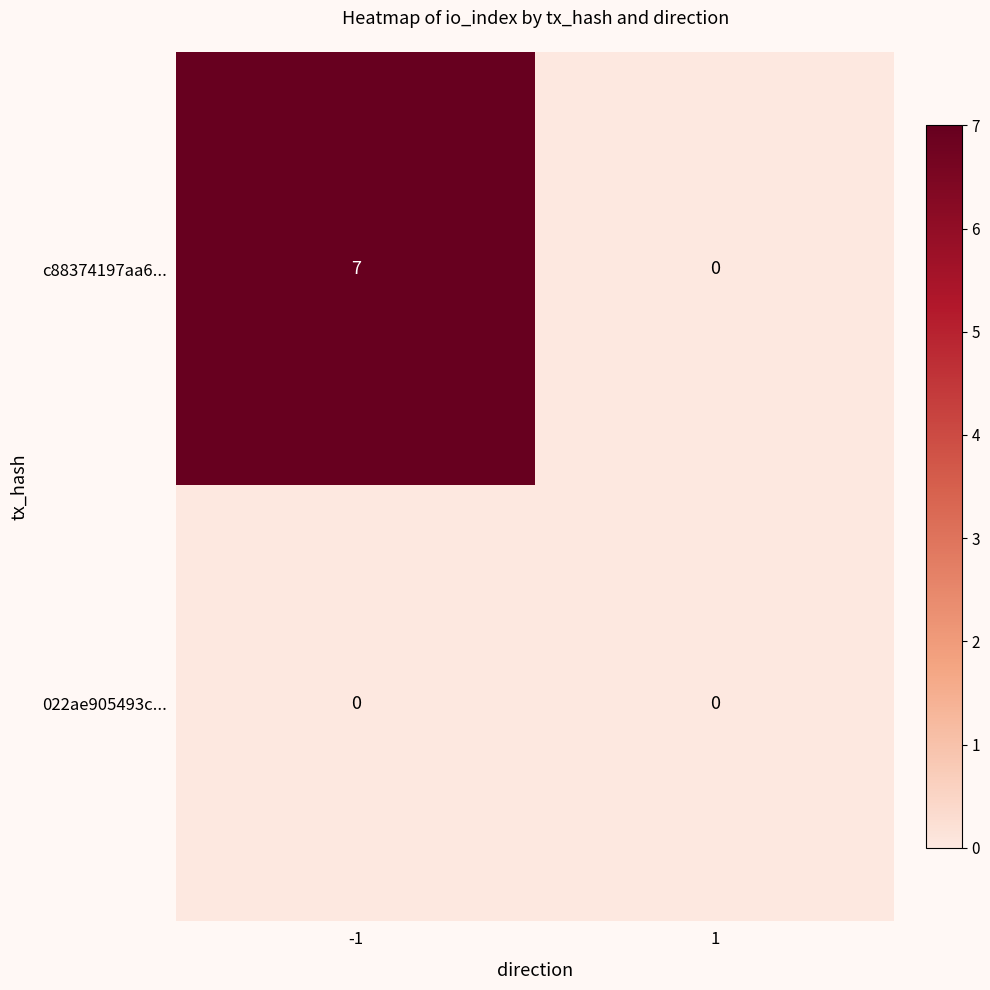

What is the average value of the c88374197aa6... series?

4